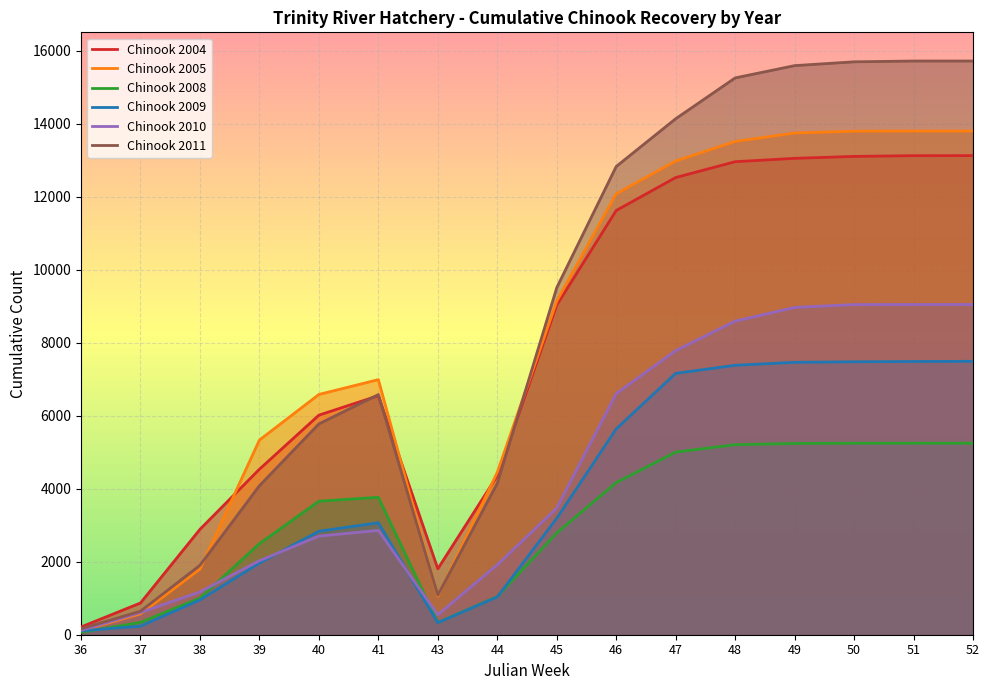

True or false: Chinook 2004 has a value of 6550 at 41.

True